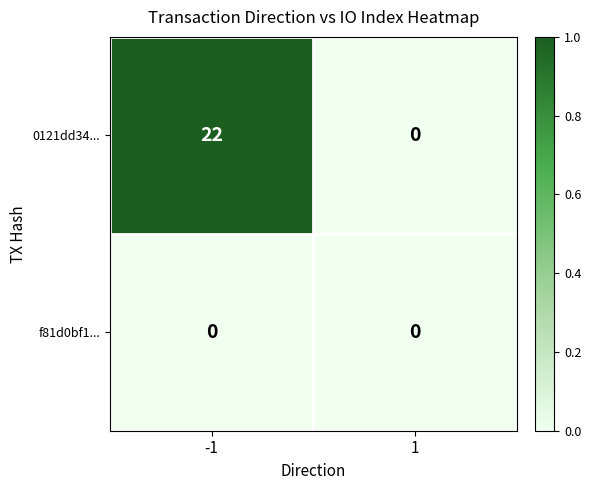

Reading left to right, extract all data points from this chart.

0121dd34...: 22	0
f81d0bf1...: 0	0